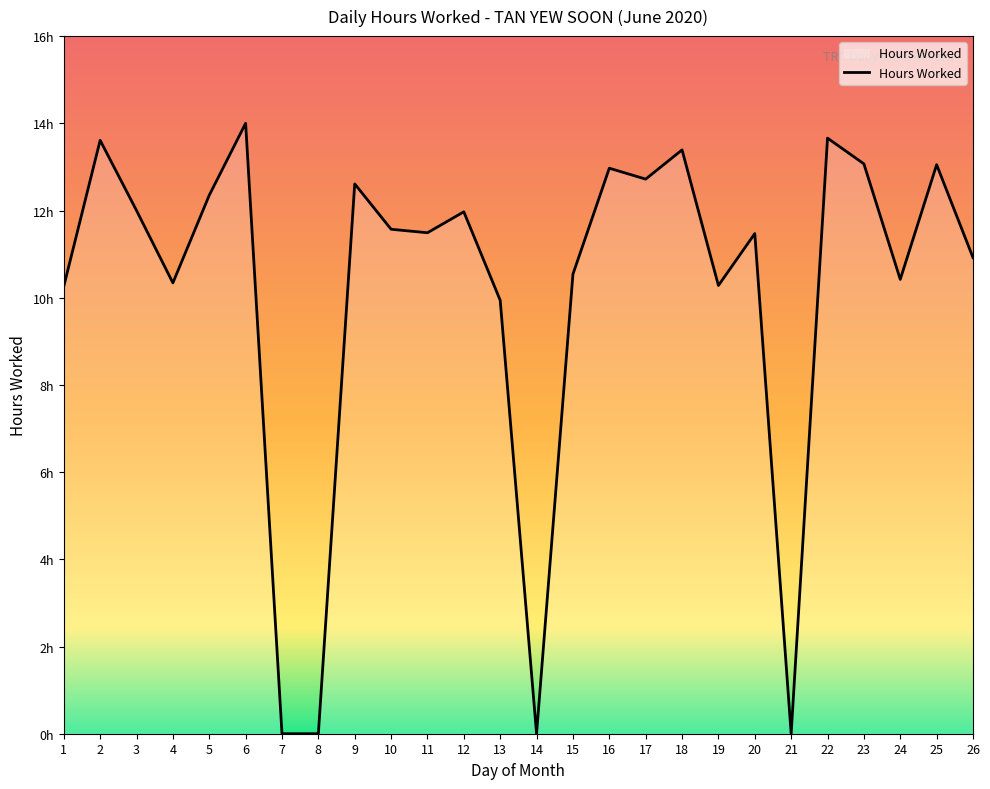

The chart shows a value of 13.4 at 18. True or false?

True